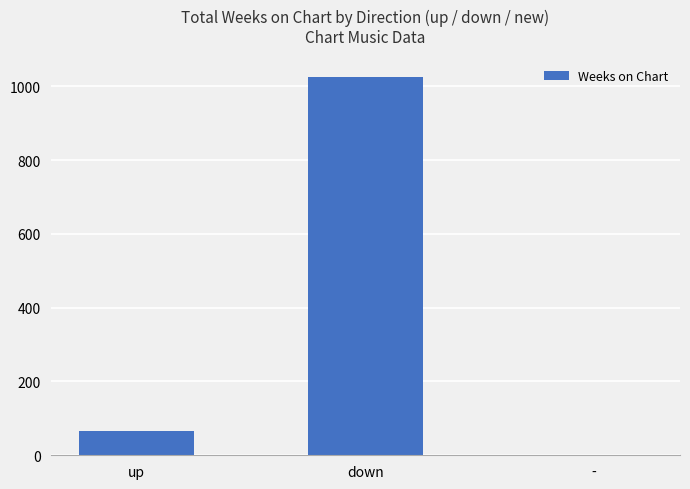

True or false: the data shows 1 at -.

True